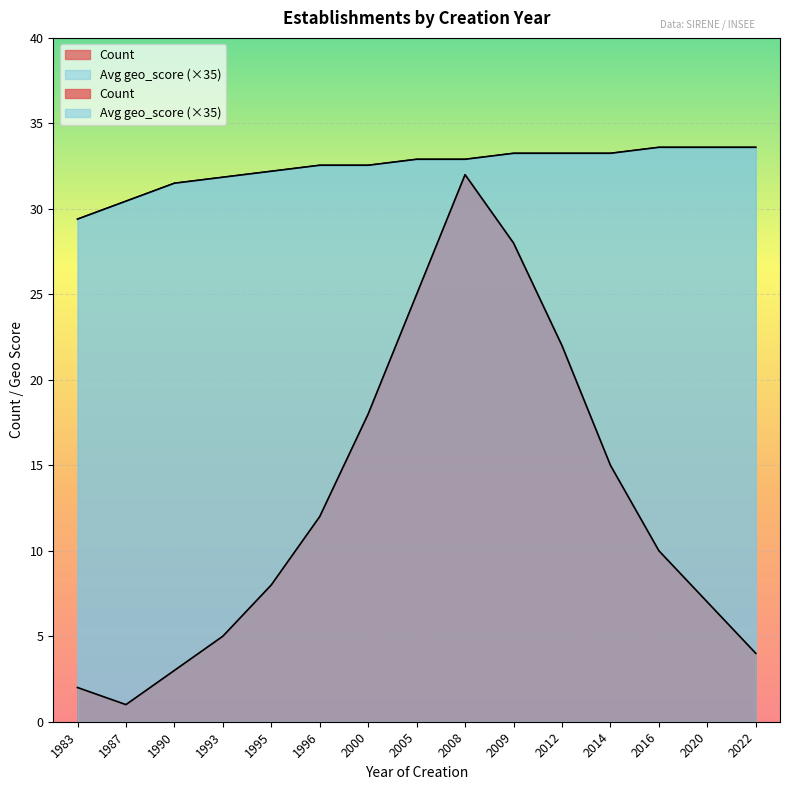

What is the value of the Count point at the 2nd from the left?

1.0